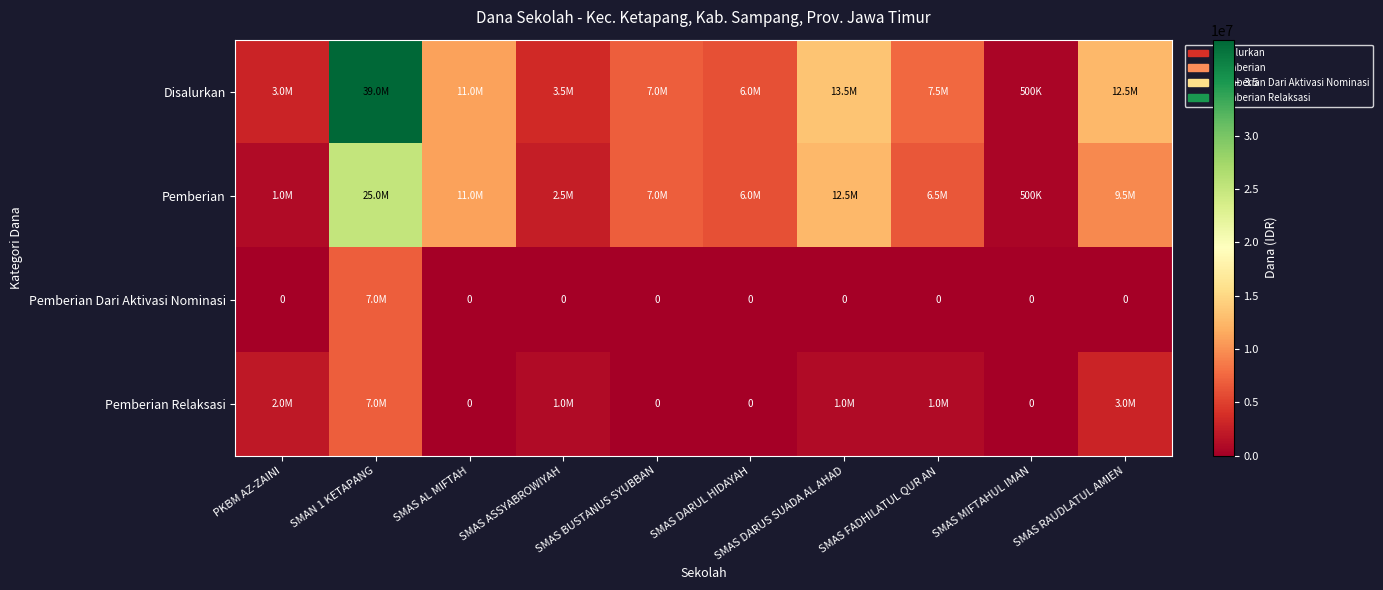

At which label is Pemberian Relaksasi closest to 3500000?

SMAS RAUDLATUL AMIEN